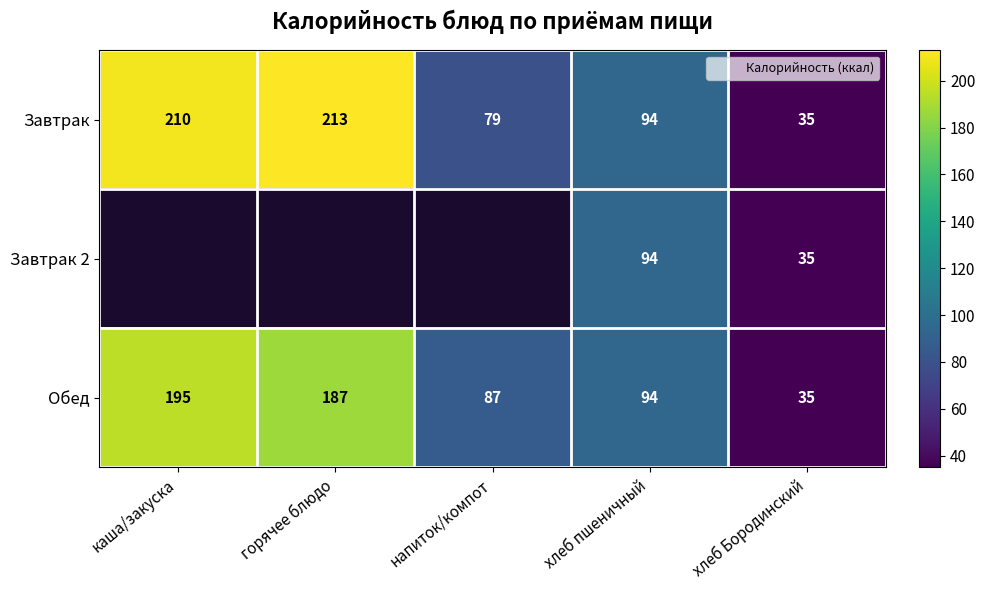

Is it true that Завтрак 2 equals 35.0 at хлеб Бородинский?

True